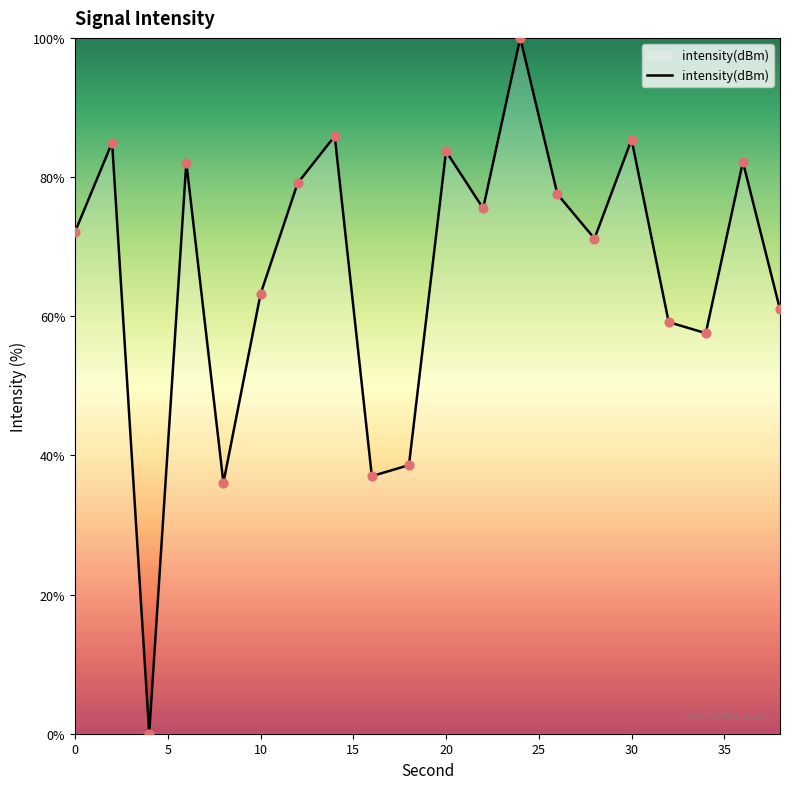

What is the difference between the maximum and minimum values?

100.0